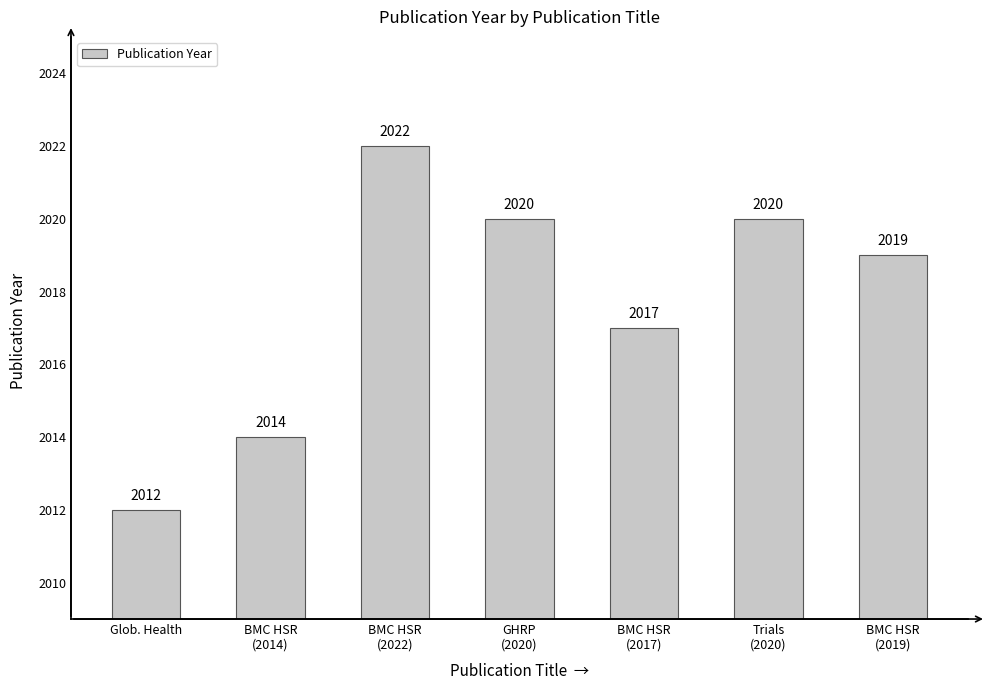

Count the values in the range 2014 to 2020.

5